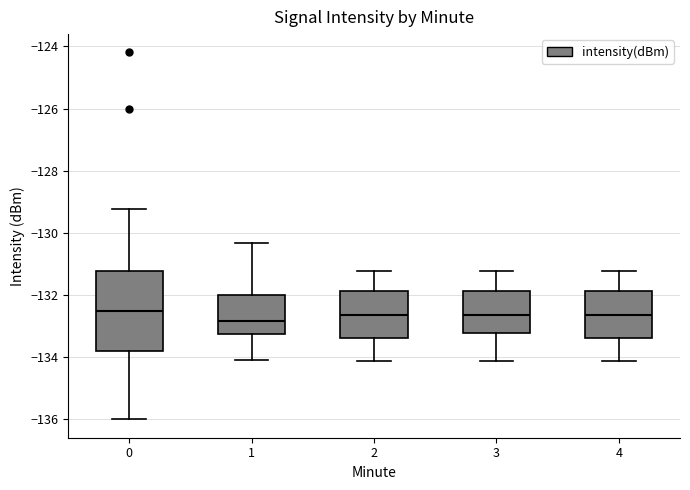

Reading left to right, transcribe this box plot: for each box, give where its median line is, the range the box spans, and where its two whiskers end, as read against the y-axis. The values are not printed on the chart, so give them approximately, as read against the axis.

0: median -132.6, box -133.8 to -131.2, whiskers -136.0 to -129.2
1: median -132.8, box -133.2 to -132.0, whiskers -134.0 to -130.4
2: median -132.6, box -133.4 to -131.8, whiskers -134.2 to -131.2
3: median -132.6, box -133.2 to -131.8, whiskers -134.2 to -131.2
4: median -132.6, box -133.4 to -131.8, whiskers -134.2 to -131.2